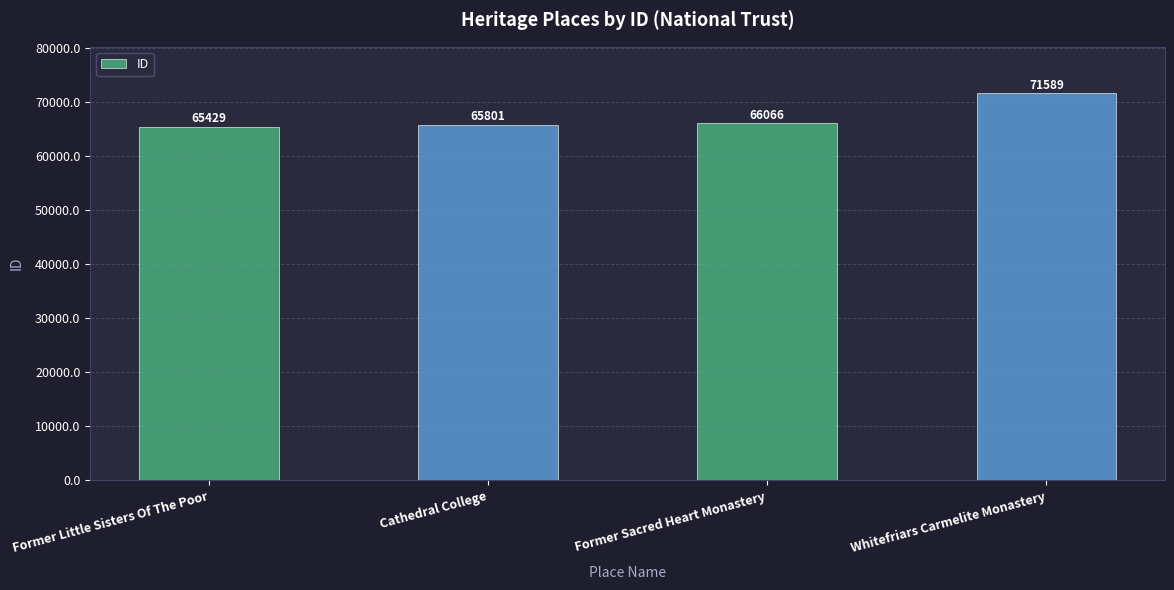

Rank the categories by value from lowest to highest.

Former Little Sisters Of The Poor, Cathedral College, Former Sacred Heart Monastery, Whitefriars Carmelite Monastery